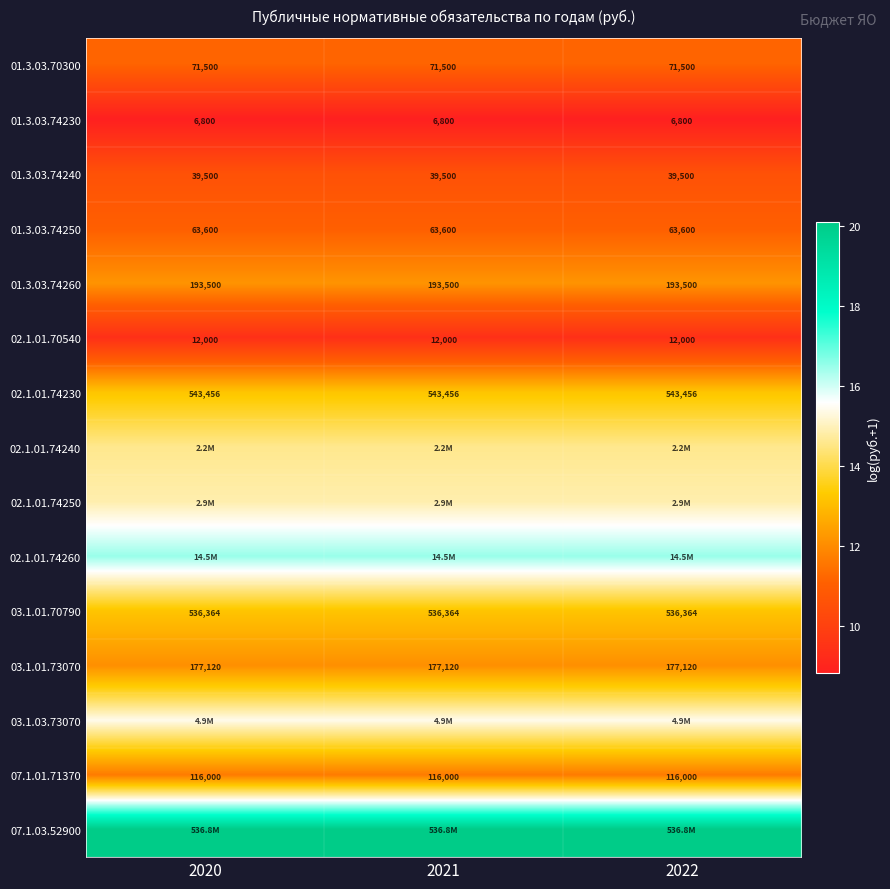

Count the number of categories in the chart.

3